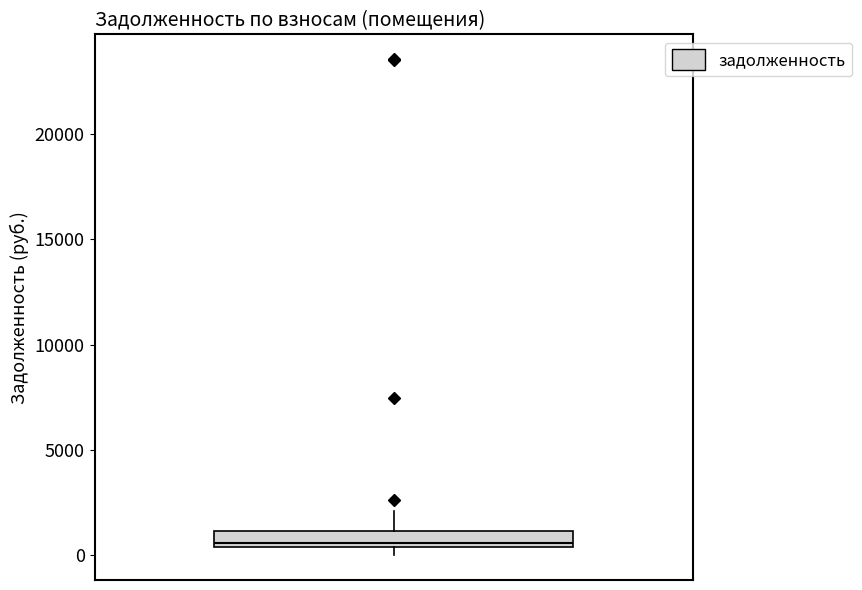

Transcribe this box plot: give where the median line is, the range the box spans, and where the two whiskers end, as read against the y-axis. The values are not printed on the chart, so give them approximately, as read against the axis.

median 500 (just above the box's lower edge), box 500 to 1000, whiskers 0 to 2000